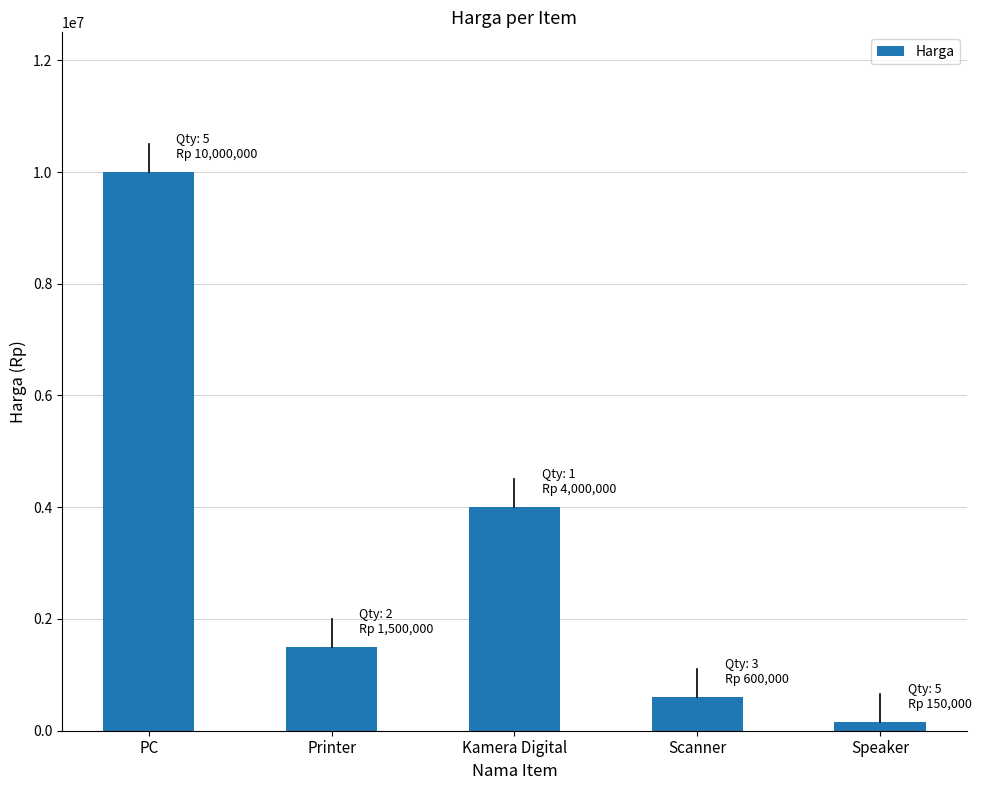

What is the smallest value displayed?

150000